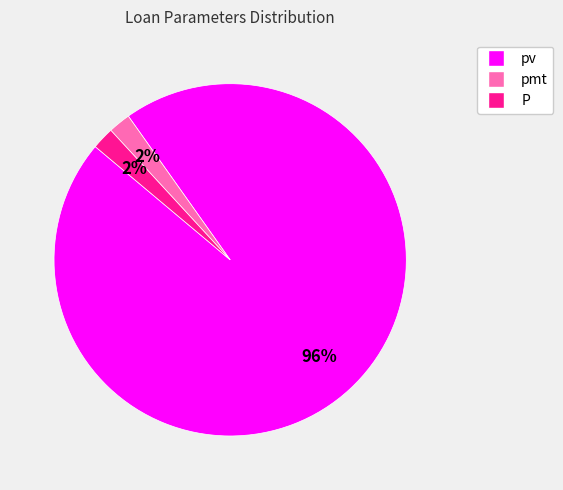

Does any single category account for the majority?

Yes